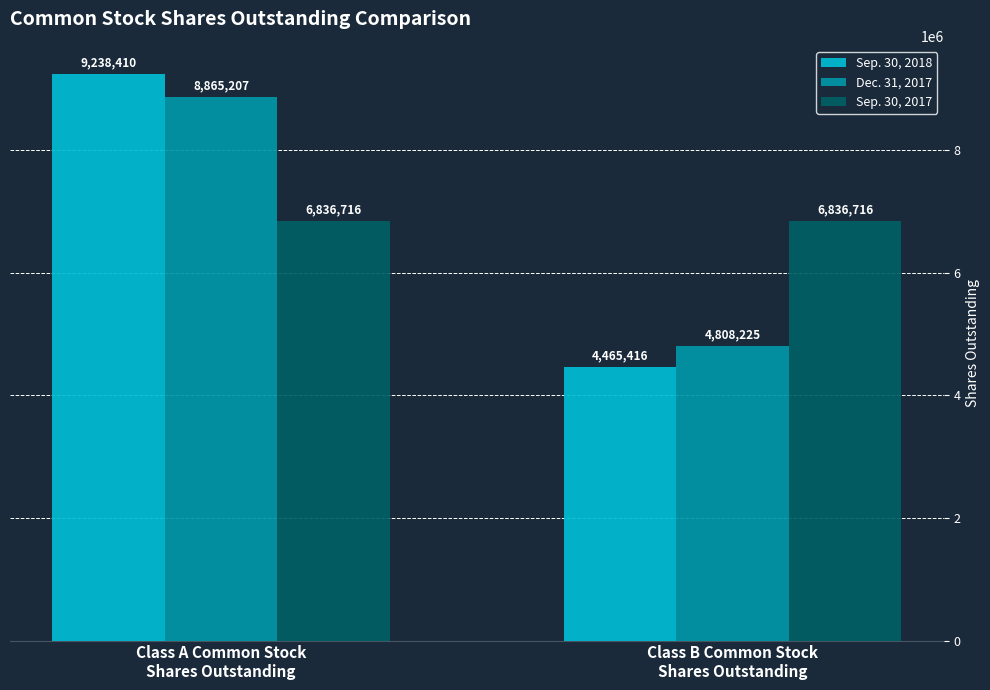

What is the value of the Sep. 30, 2017 bar at the 2nd from the left?

6836716